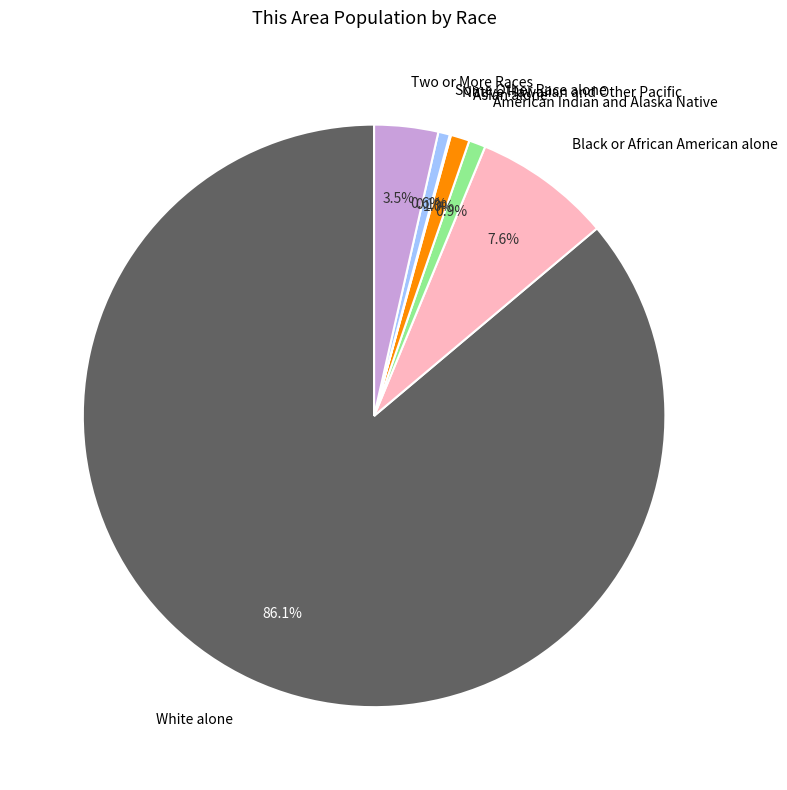

What portion of the pie excludes Two or More Races?

96.5%